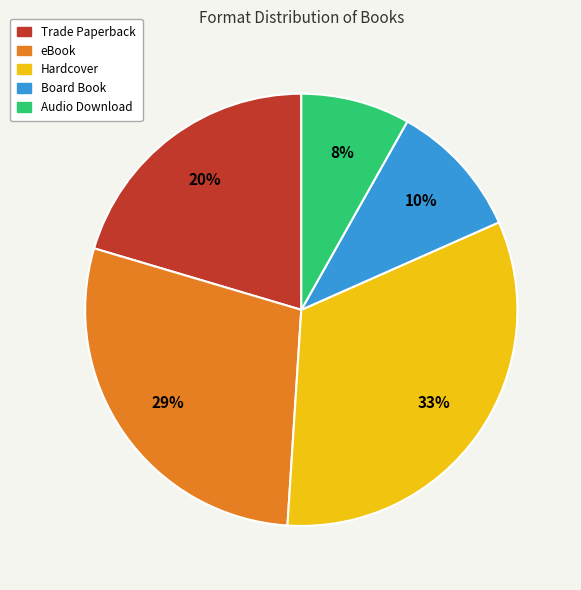

Combined, do Trade Paperback and Hardcover account for over 50%?

Yes